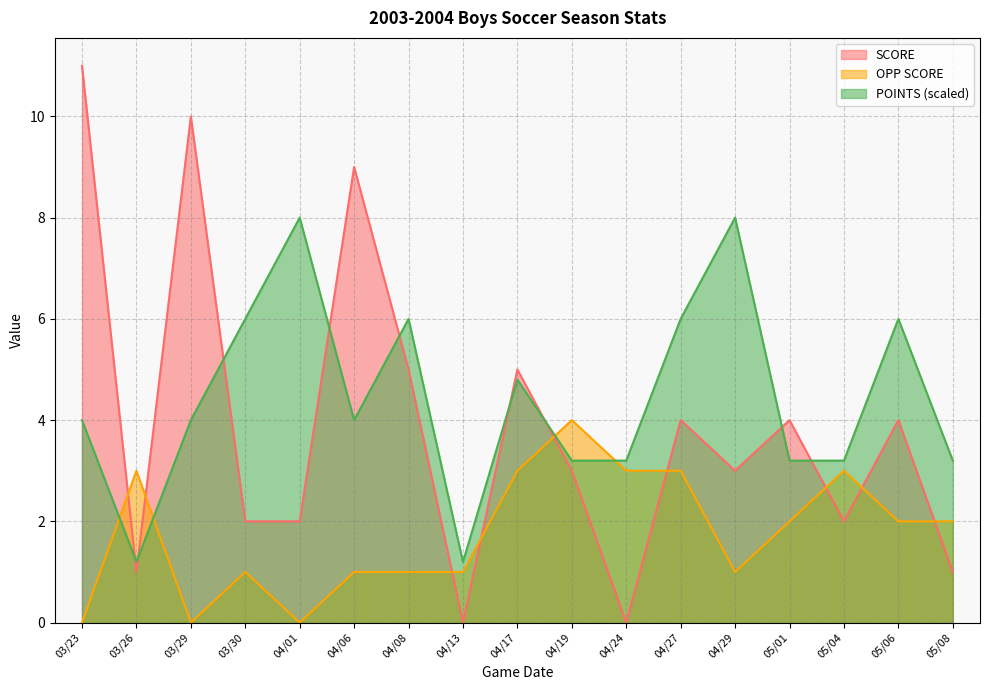

Where is SCORE nearest to the value 5?

04/08